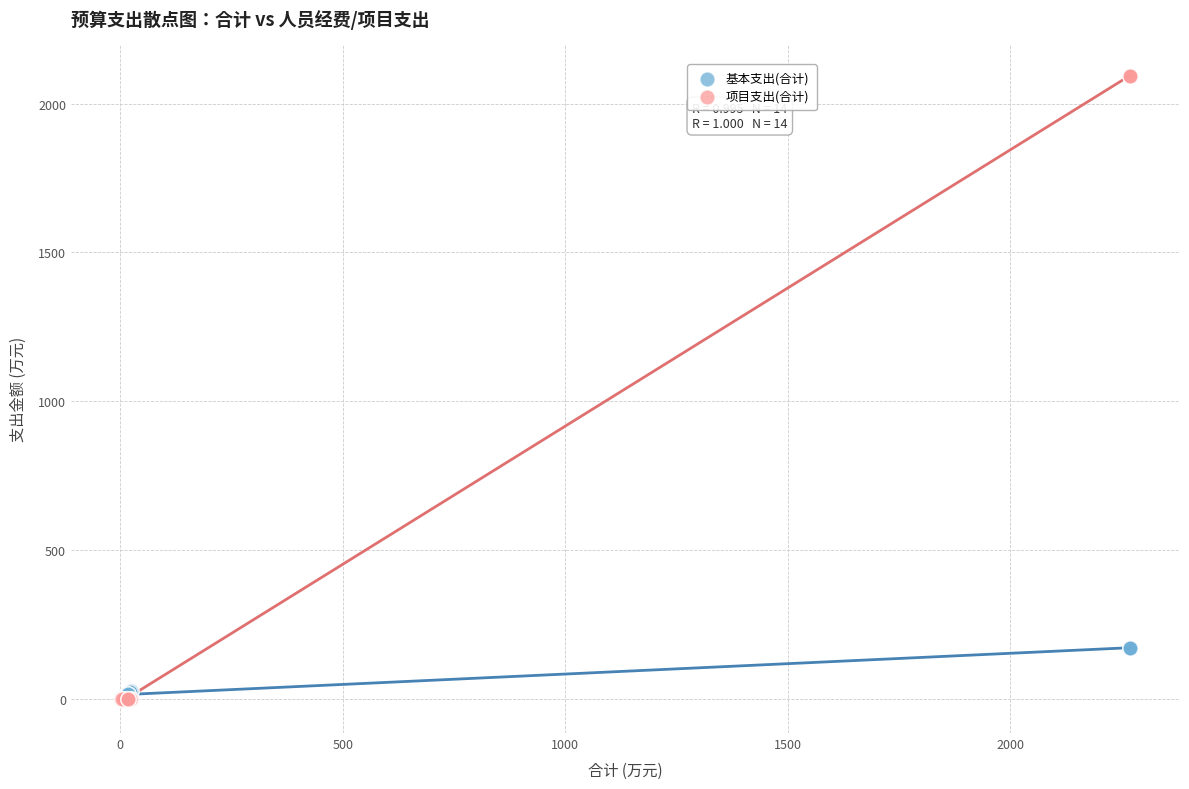

What are all the series names shown in the legend?

基本支出(合计), 项目支出(合计)